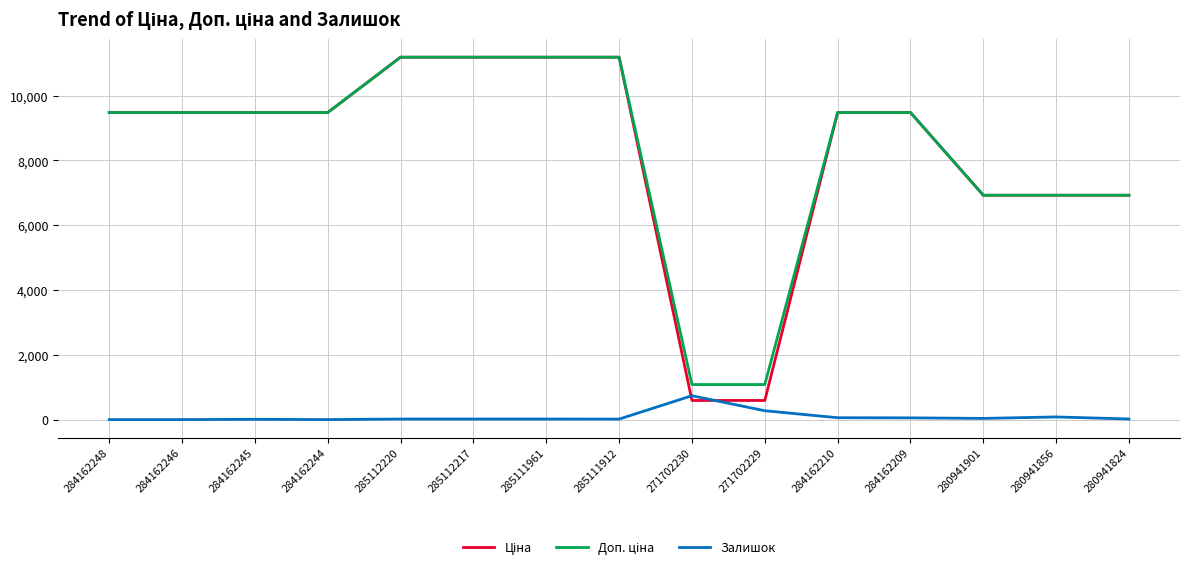

What is the total value across all series at 285112217?

22393.3